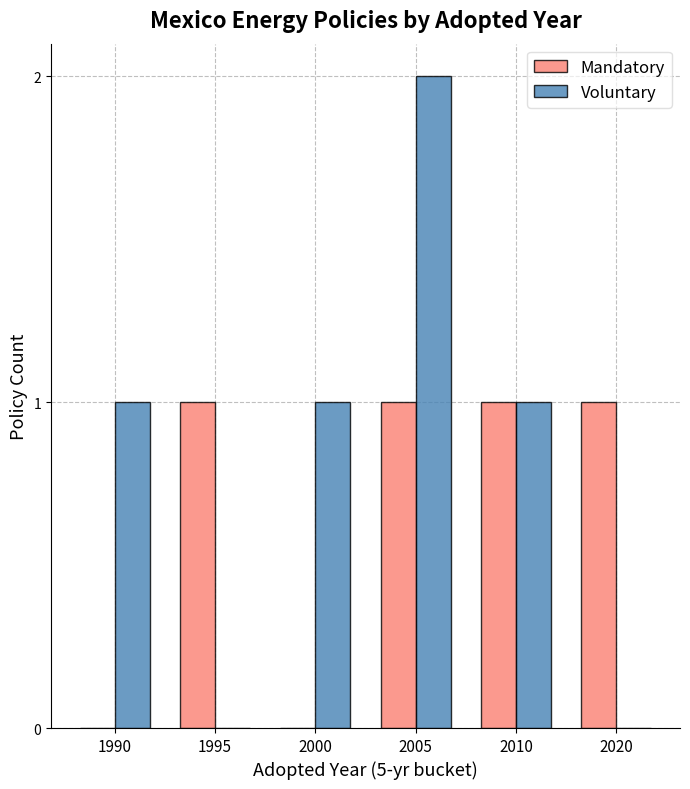

What are all the series names shown in the legend?

Mandatory, Voluntary